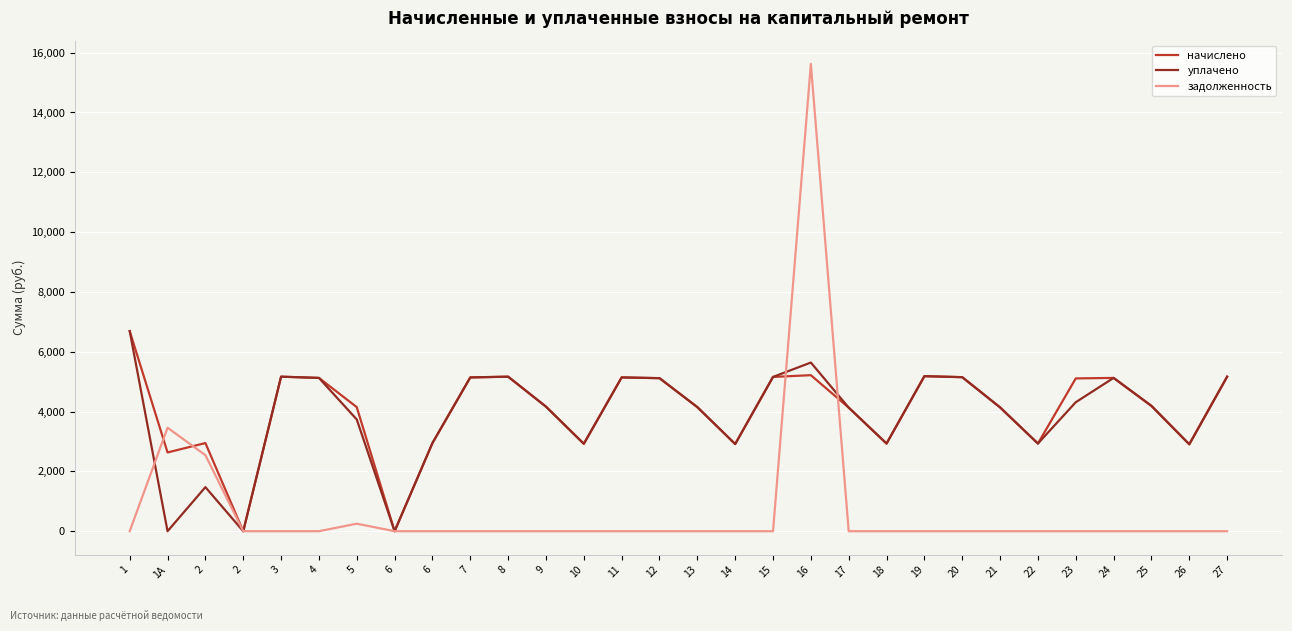

Does the chart display data point markers on the line(s)?

No